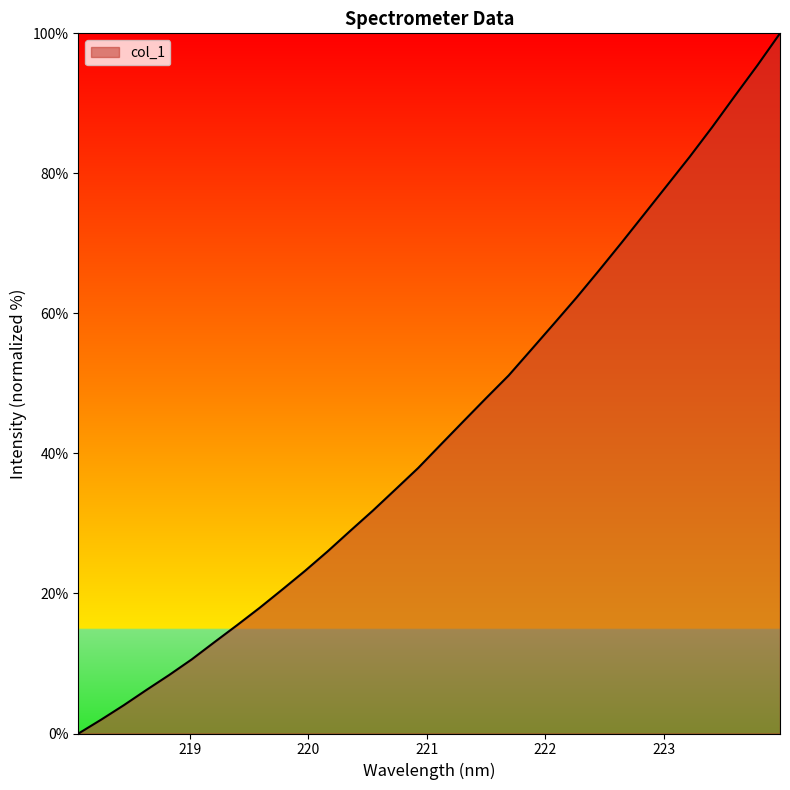

What is the maximum value shown in the chart?

100.0